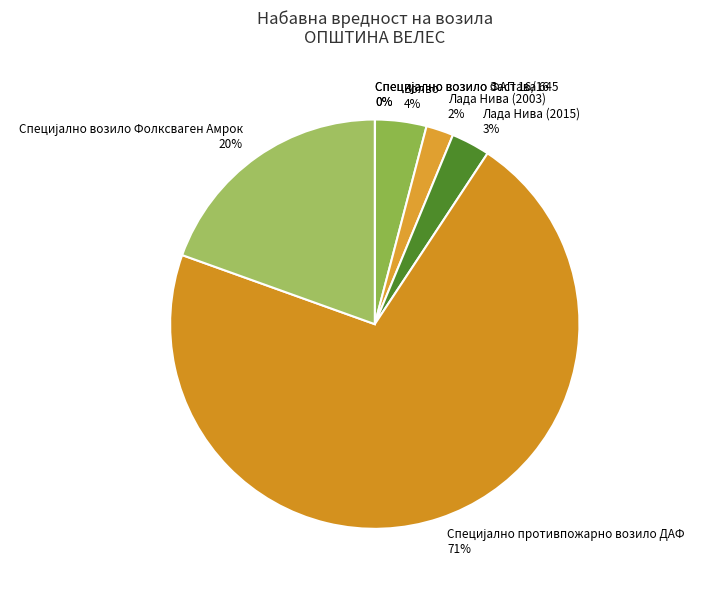

To the nearest percent, what is the average slice percentage?

14%